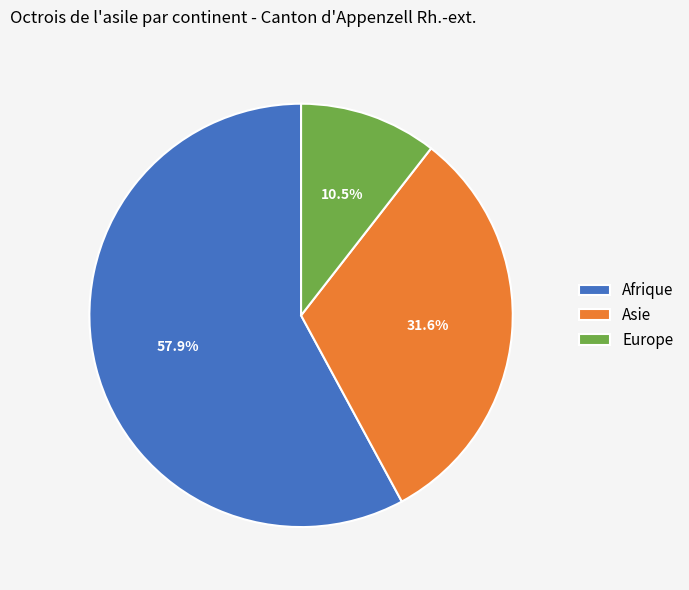

What is the smallest slice in the pie chart?

Europe